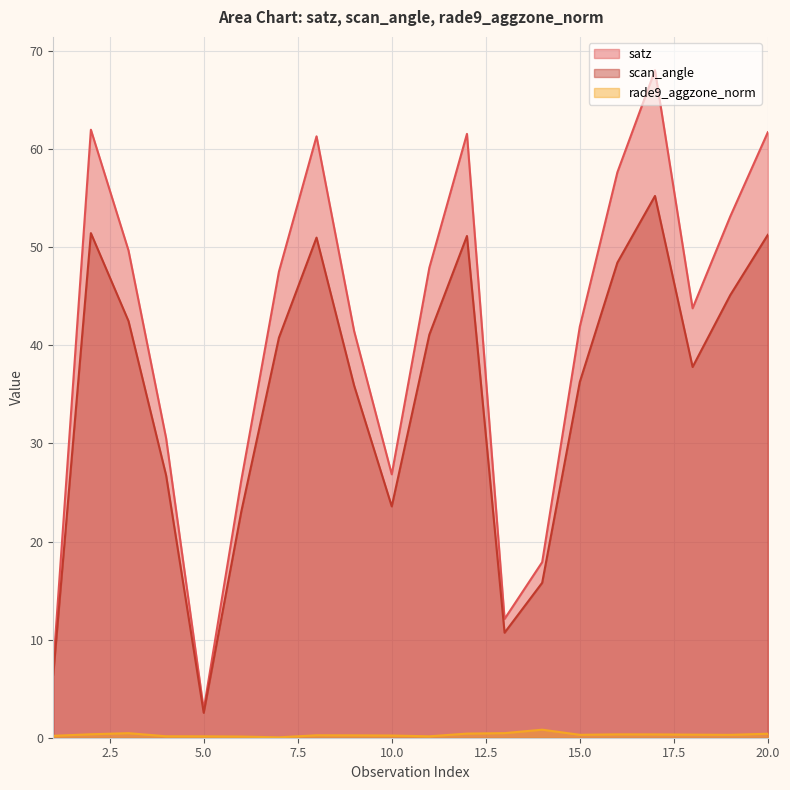

What is the sum of the rade9_aggzone_norm values at 20 and 17?

0.7